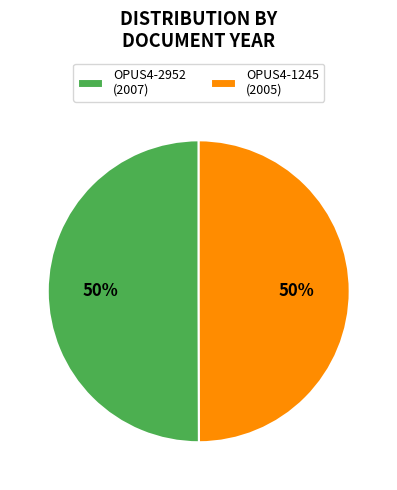

To the nearest percent, what percentage of the pie is OPUS4-2952 (2007)?

50%